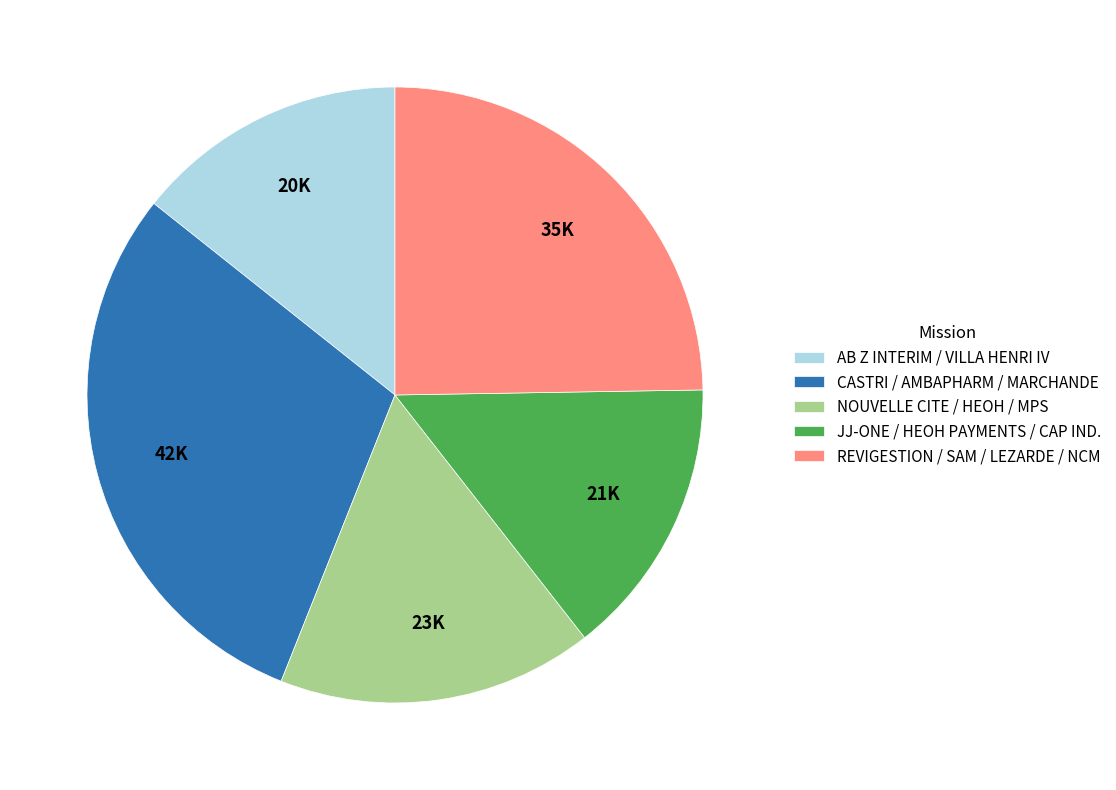

Which has a higher value, JJ-ONE / HEOH PAYMENTS / CAP IND. or NOUVELLE CITE / HEOH / MPS?

NOUVELLE CITE / HEOH / MPS